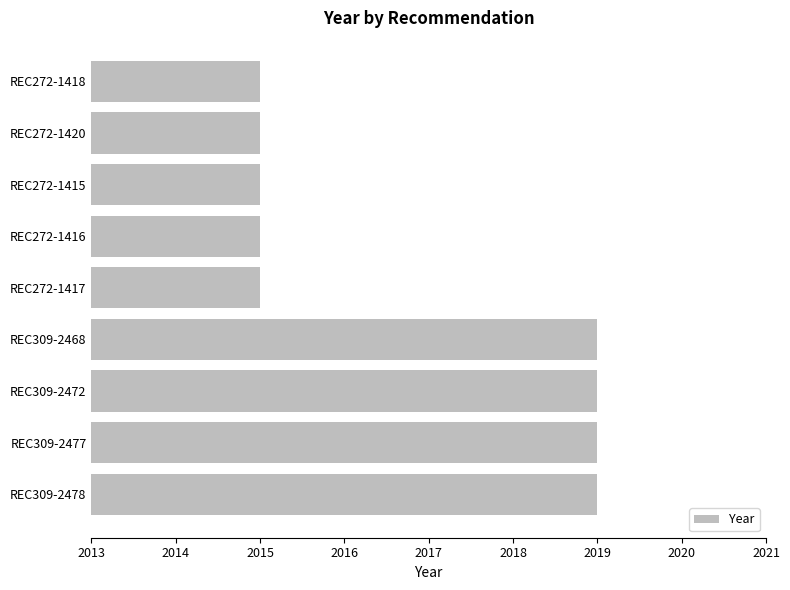

Approximately how many times larger is the value at REC272-1420 compared to REC309-2472?

1.0